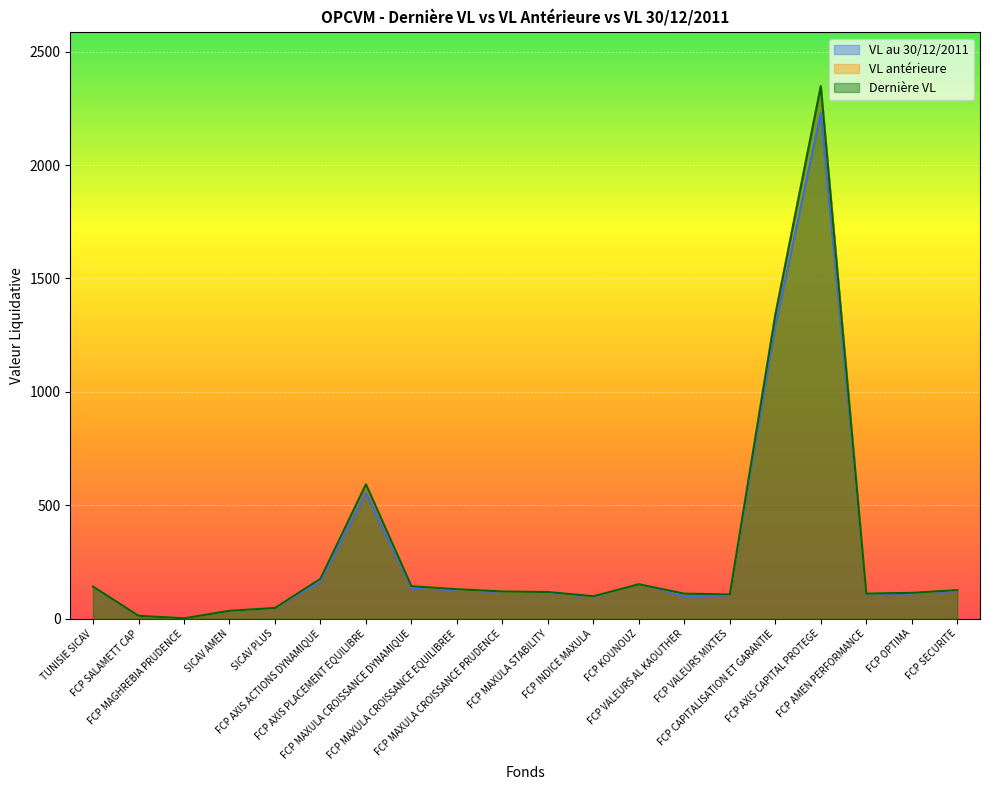

Where do Dernière VL and VL au 30/12/2011 first cross each other?

FCP INDICE MAXULA and FCP KOUNOUZ